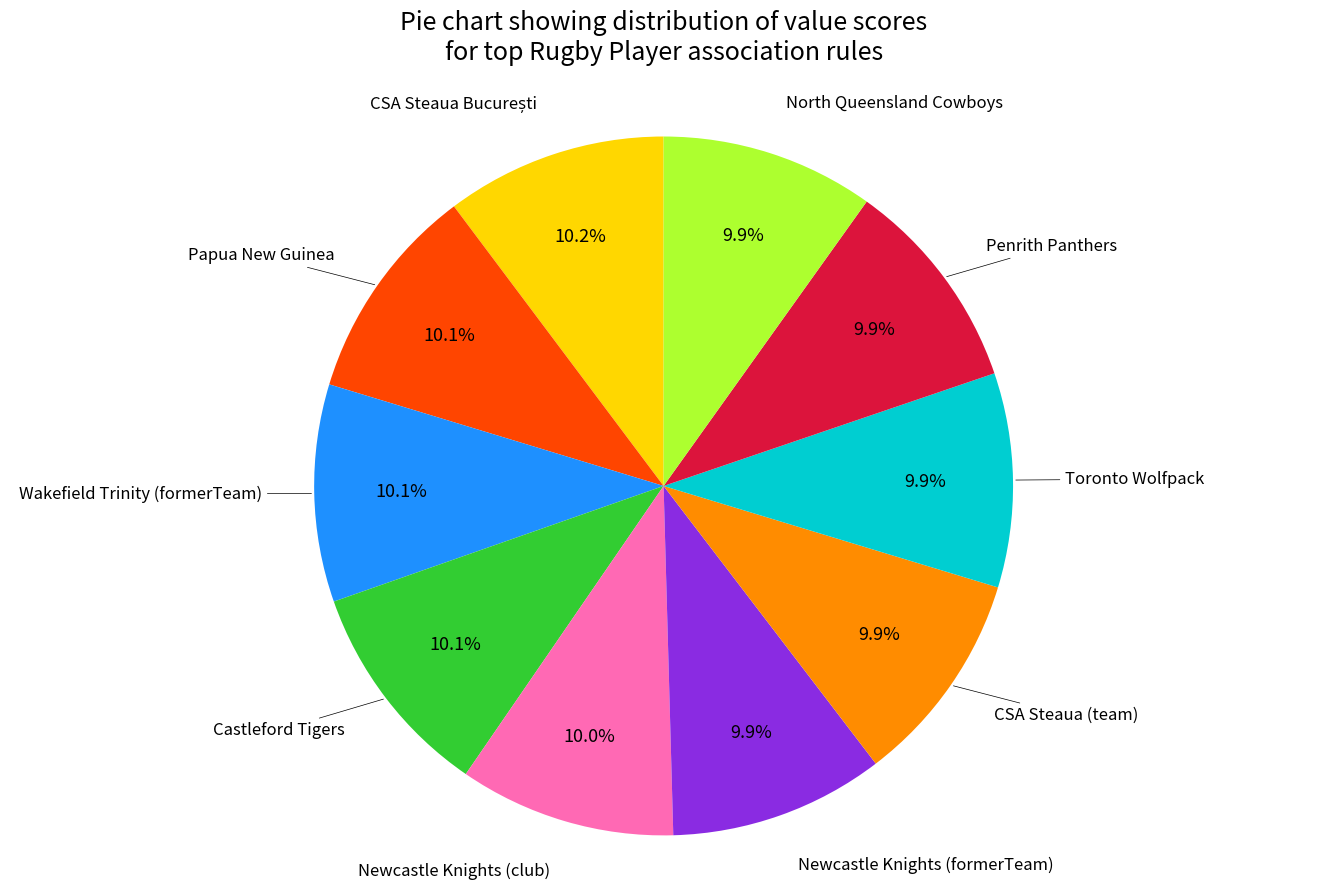

Does any single category account for the majority?

No